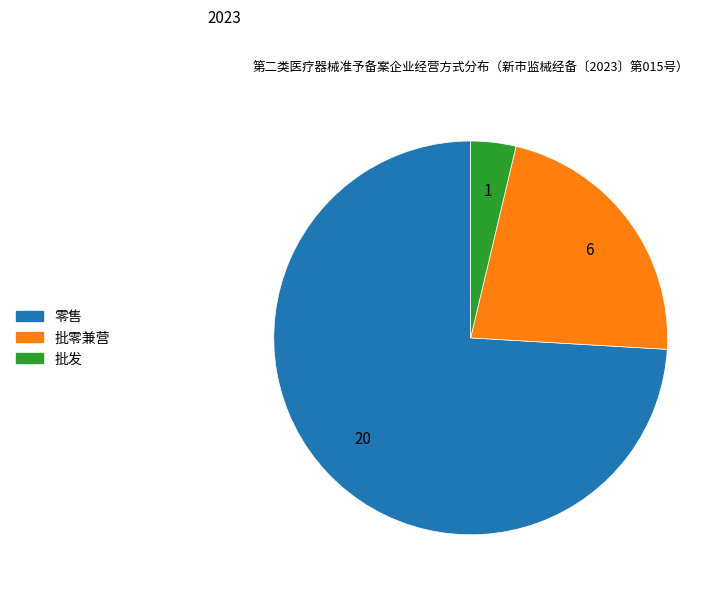

What is the ratio of the value at 批零兼营 to the value at 批发?

6.0